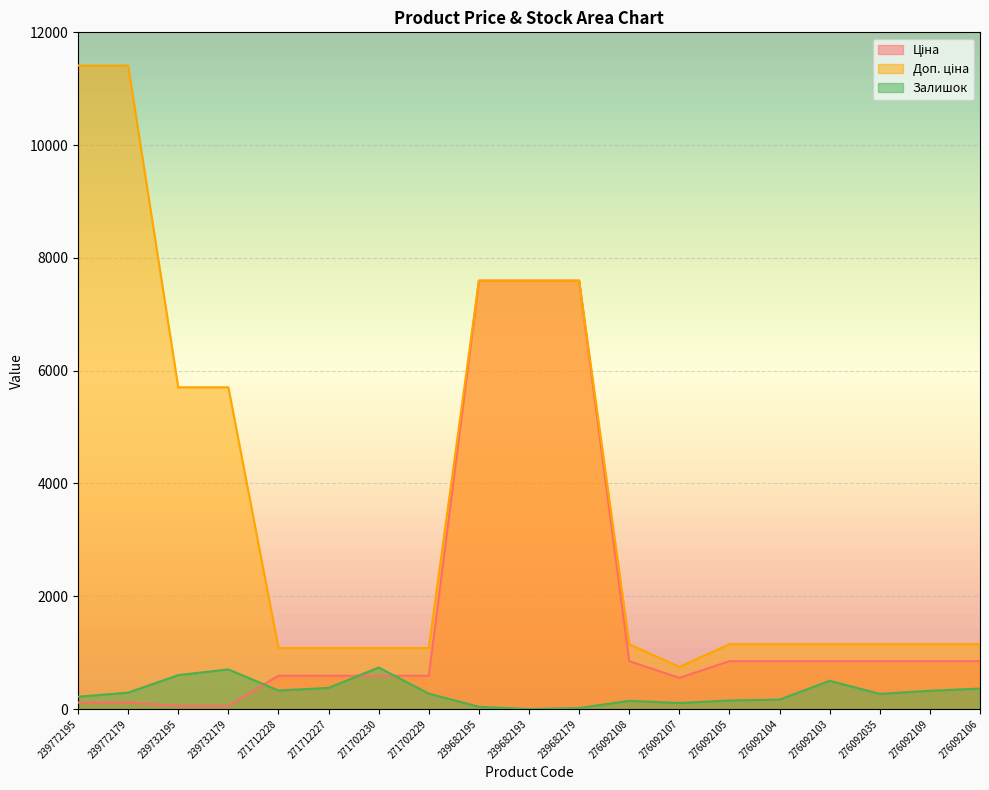

Reading right to left, transcribe all the data shown in this chart.

Ціна: 276092106=848.4	276092109=848.4	276092035=848.4	276092103=848.4	276092104=848.4	276092105=848.4	276092107=551.5	276092108=848.4	239682179=7596.5	239682193=7596.5	239682195=7596.5	271702229=589.9	271702230=589.9	271712227=589.9	271712228=589.9	239732179=57.0	239732195=57.0	239772179=114.1	239772195=114.1
Доп. ціна: 276092106=1149.7	276092109=1149.7	276092035=1149.7	276092103=1149.7	276092104=1149.7	276092105=1149.7	276092107=747.0	276092108=1149.7	239682179=7596.5	239682193=7596.5	239682195=7596.5	271702229=1081.7	271702230=1081.7	271712227=1081.7	271712228=1081.7	239732179=5705.0	239732195=5705.0	239772179=11410.0	239772195=11410.0
Залишок: 276092106=362.0	276092109=323.0	276092035=269.0	276092103=500.0	276092104=167.0	276092105=151.0	276092107=107.0	276092108=145.0	239682179=17.0	239682193=0.0	239682195=39.0	271702229=273.0	271702230=736.0	271712227=374.0	271712228=328.0	239732179=702.0	239732195=601.0	239772179=290.0	239772195=218.0